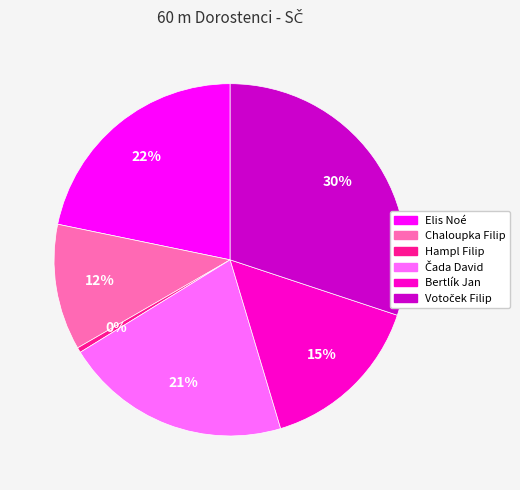

What is the smallest slice in the pie chart?

Hampl Filip